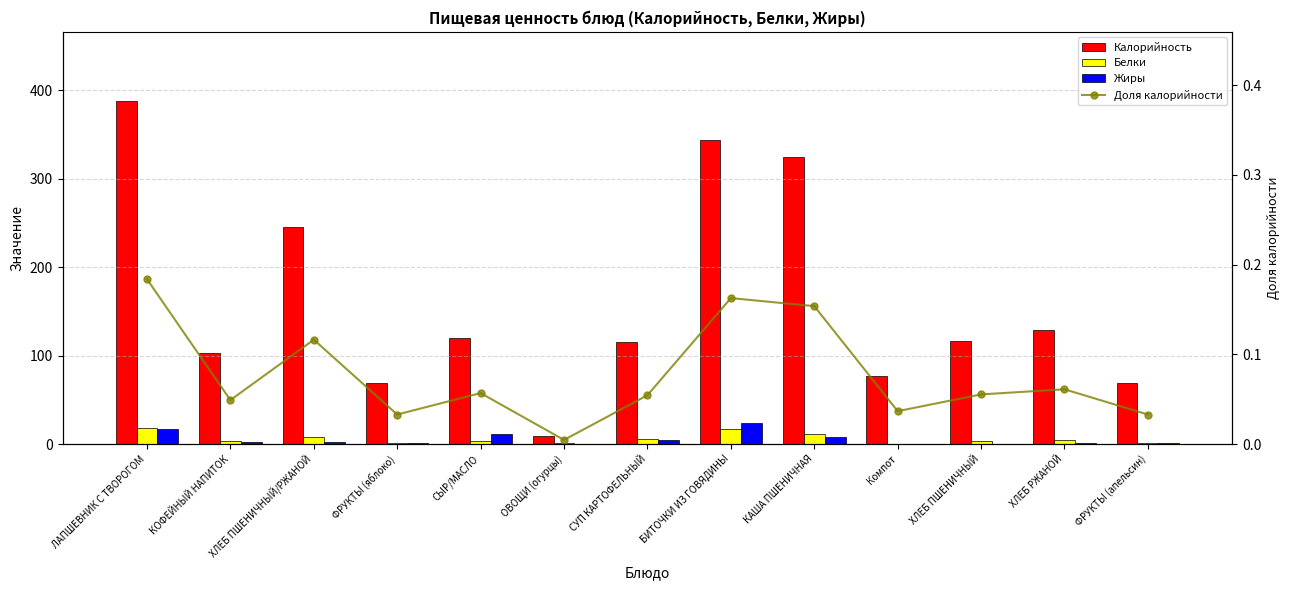

Between ХЛЕБ ПШЕНИЧНЫЙ/РЖАНОЙ and КАША ПШЕНИЧНАЯ, which is larger?

КАША ПШЕНИЧНАЯ